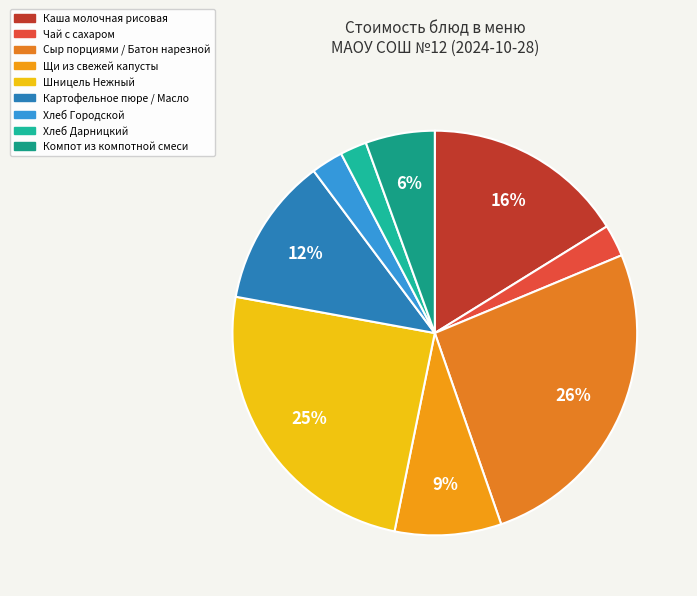

Rank the categories by value from lowest to highest.

Хлеб Дарницкий, Чай с сахаром, Хлеб Городской, Компот из компотной смеси, Щи из свежей капусты, Картофельное пюре / Масло, Каша молочная рисовая, Шницель Нежный, Сыр порциями / Батон нарезной